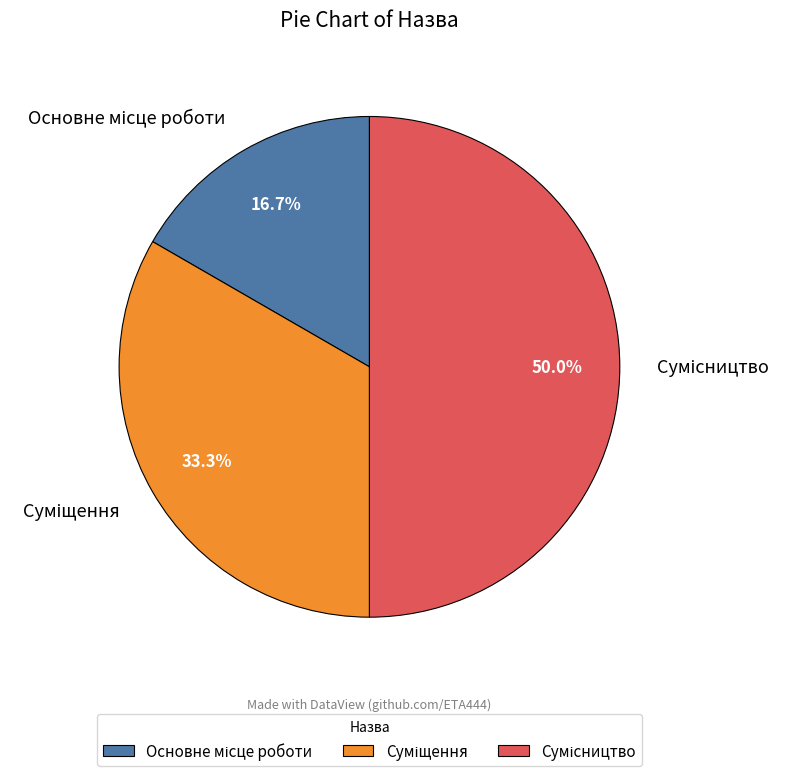

How many segments does this pie chart have?

3